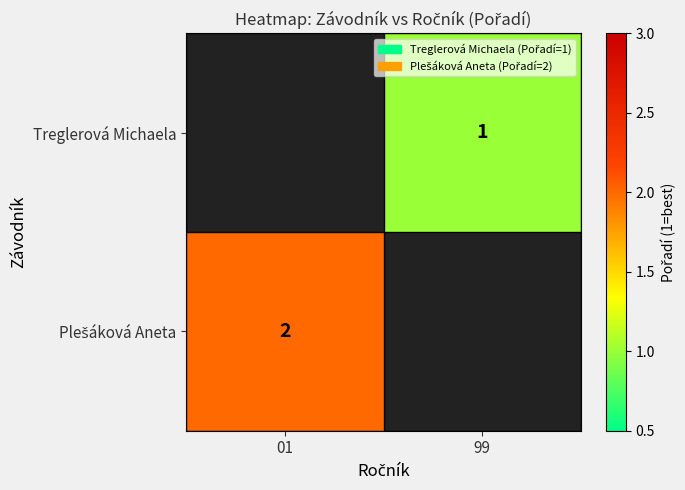

The value of Treglerová Michaela at 99 is 1. True or false?

True